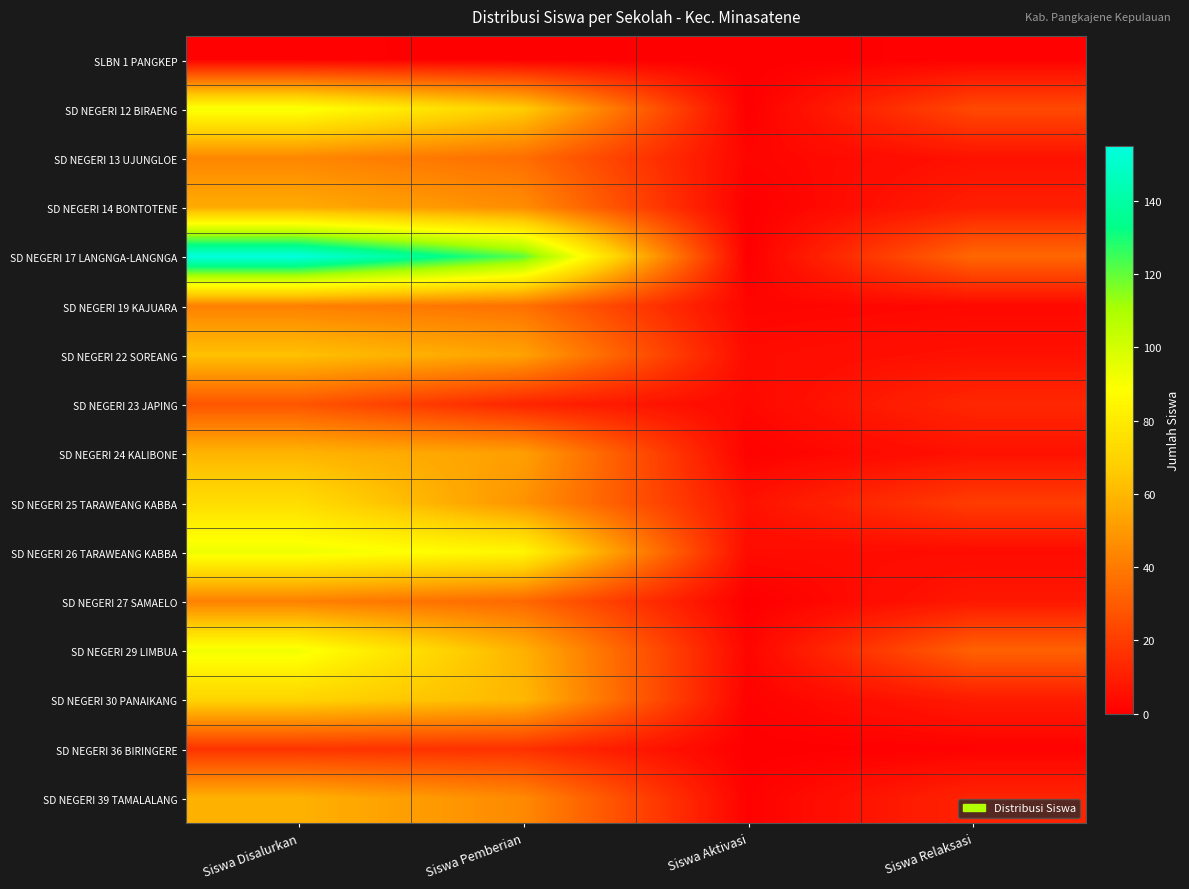

Reading left to right, transcribe all the data shown in this chart.

SLBN 1 PANGKEP: Siswa Disalurkan=1	Siswa Pemberian=0	Siswa Aktivasi=0	Siswa Relaksasi=1
SD NEGERI 12 BIRAENG: Siswa Disalurkan=91	Siswa Pemberian=67	Siswa Aktivasi=0	Siswa Relaksasi=24
SD NEGERI 13 UJUNGLOE: Siswa Disalurkan=44	Siswa Pemberian=36	Siswa Aktivasi=2	Siswa Relaksasi=6
SD NEGERI 14 BONTOTENE: Siswa Disalurkan=56	Siswa Pemberian=46	Siswa Aktivasi=0	Siswa Relaksasi=10
SD NEGERI 17 LANGNGA-LANGNGA: Siswa Disalurkan=155	Siswa Pemberian=121	Siswa Aktivasi=0	Siswa Relaksasi=34
SD NEGERI 19 KAJUARA: Siswa Disalurkan=42	Siswa Pemberian=37	Siswa Aktivasi=2	Siswa Relaksasi=3
SD NEGERI 22 SOREANG: Siswa Disalurkan=63	Siswa Pemberian=53	Siswa Aktivasi=4	Siswa Relaksasi=6
SD NEGERI 23 JAPING: Siswa Disalurkan=28	Siswa Pemberian=12	Siswa Aktivasi=3	Siswa Relaksasi=13
SD NEGERI 24 KALIBONE: Siswa Disalurkan=59	Siswa Pemberian=52	Siswa Aktivasi=1	Siswa Relaksasi=6
SD NEGERI 25 TARAWEANG KABBA: Siswa Disalurkan=74	Siswa Pemberian=48	Siswa Aktivasi=6	Siswa Relaksasi=20
SD NEGERI 26 TARAWEANG KABBA: Siswa Disalurkan=93	Siswa Pemberian=85	Siswa Aktivasi=4	Siswa Relaksasi=4
SD NEGERI 27 SAMAELO: Siswa Disalurkan=42	Siswa Pemberian=34	Siswa Aktivasi=0	Siswa Relaksasi=8
SD NEGERI 29 LIMBUA: Siswa Disalurkan=92	Siswa Pemberian=58	Siswa Aktivasi=2	Siswa Relaksasi=32
SD NEGERI 30 PANAIKANG: Siswa Disalurkan=70	Siswa Pemberian=60	Siswa Aktivasi=1	Siswa Relaksasi=9
SD NEGERI 36 BIRINGERE: Siswa Disalurkan=17	Siswa Pemberian=16	Siswa Aktivasi=0	Siswa Relaksasi=1
SD NEGERI 39 TAMALALANG: Siswa Disalurkan=58	Siswa Pemberian=45	Siswa Aktivasi=1	Siswa Relaksasi=12